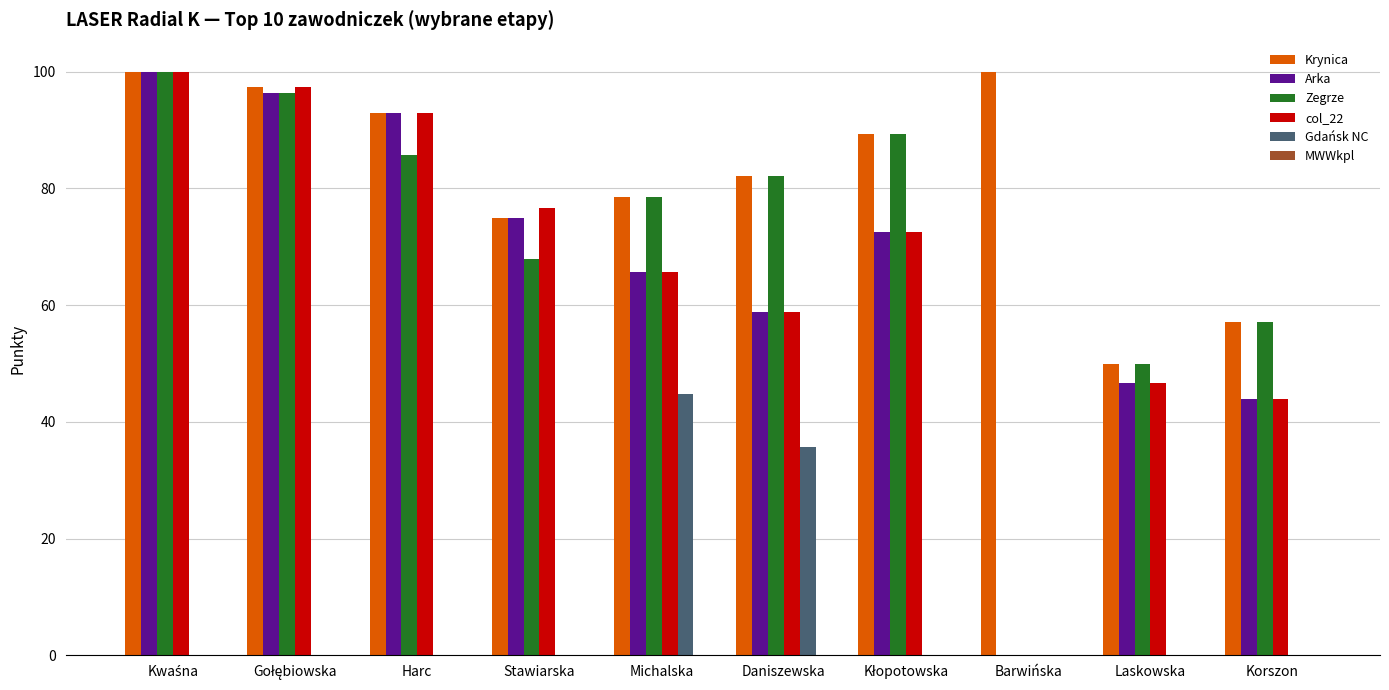

What is the sum of the Arka values at Laskowska and Korszon?

90.4